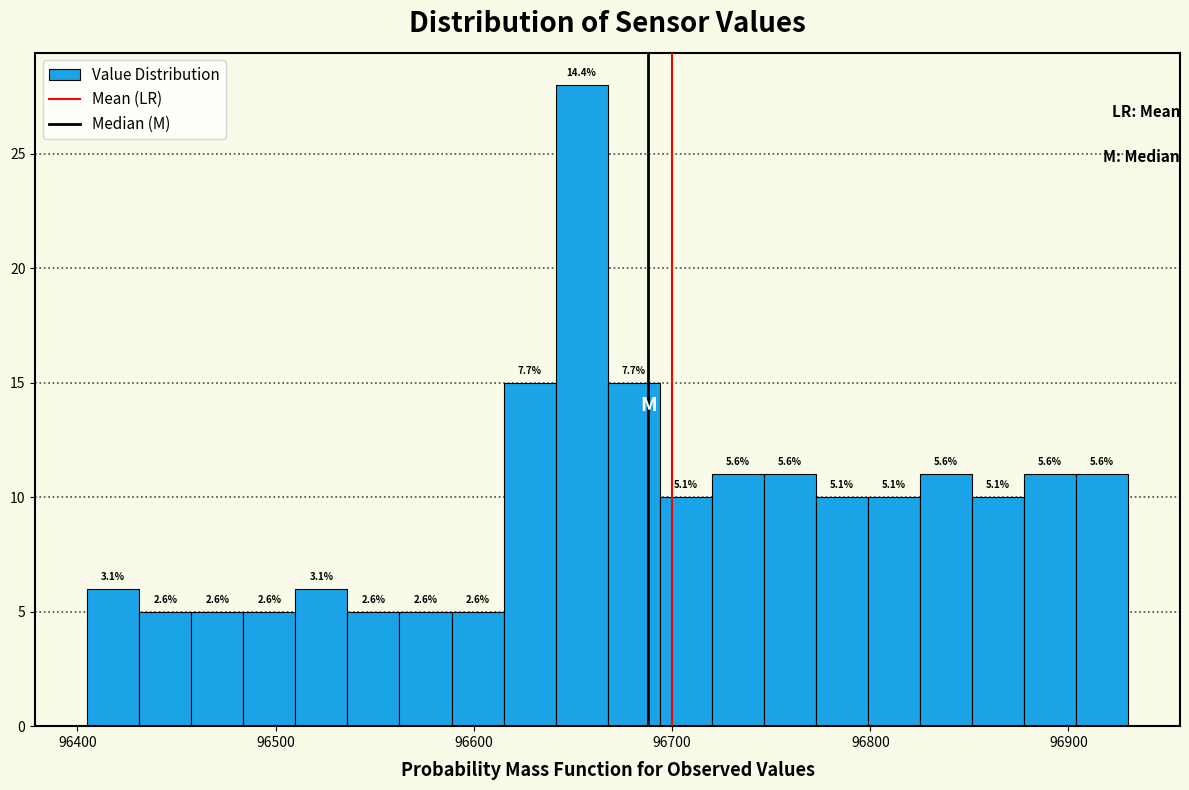

Around what value on the x-axis is the tallest bar? Give the approximate position of its centre, as read against the axis.

96650